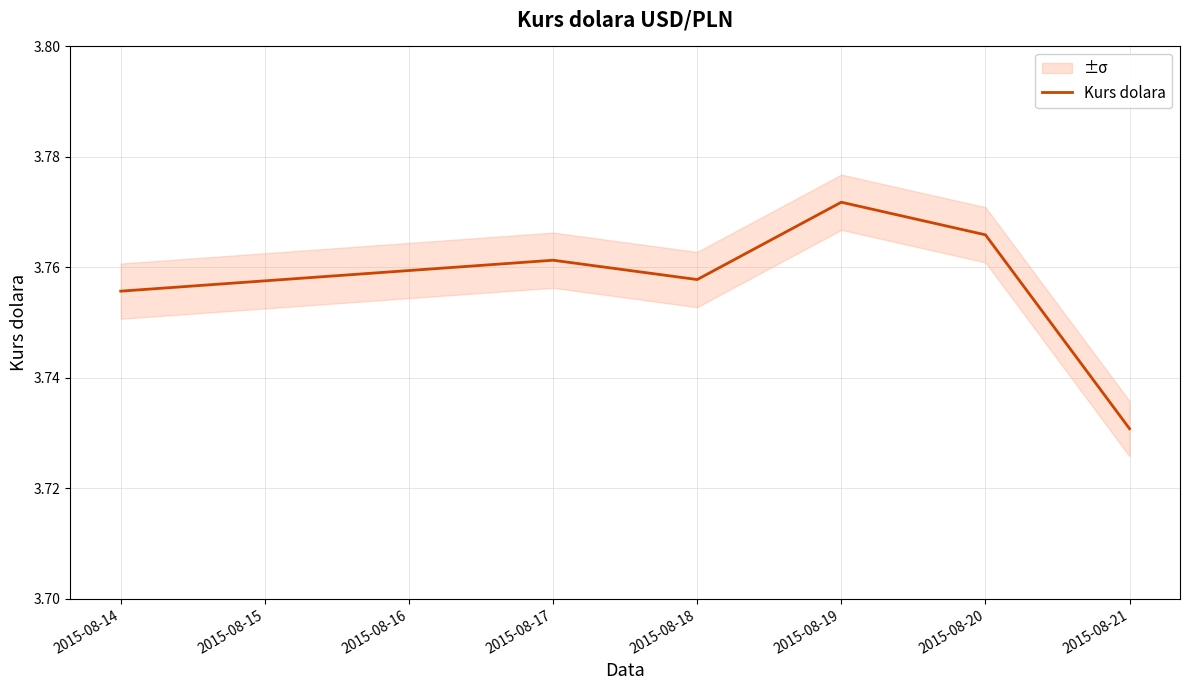

The Kurs dolara series shows 1.2 at 2015-08-20. True or false?

False